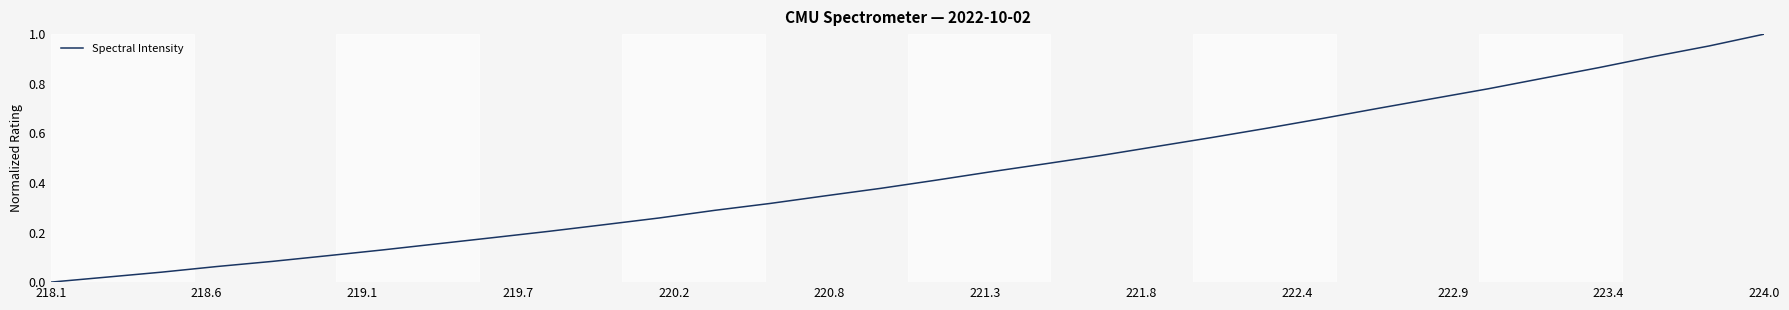

Which label corresponds to the largest value in the chart?

224.0